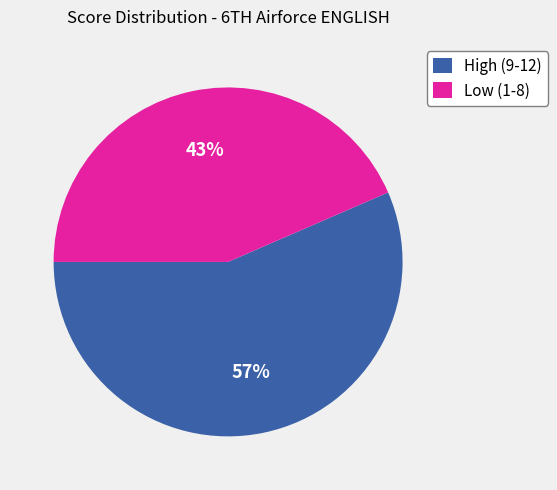

Rank the categories by value from highest to lowest.

High (9-12), Low (1-8)